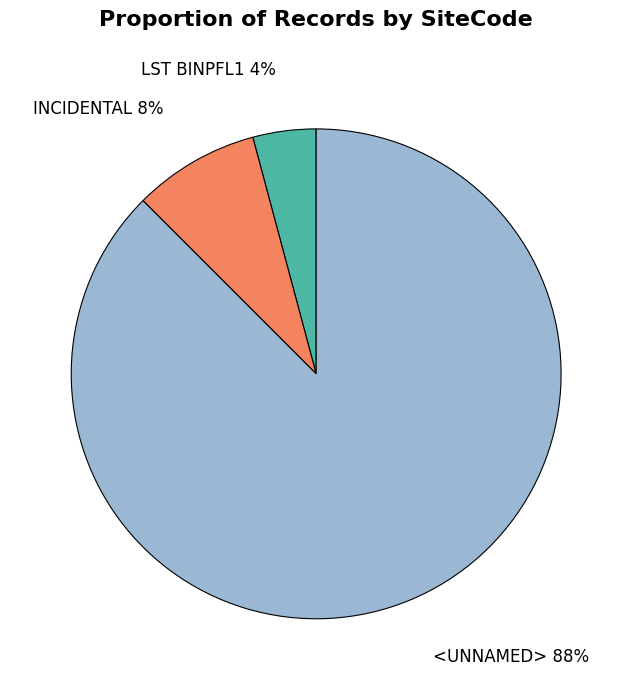

What is the majority slice?

<UNNAMED> 88%